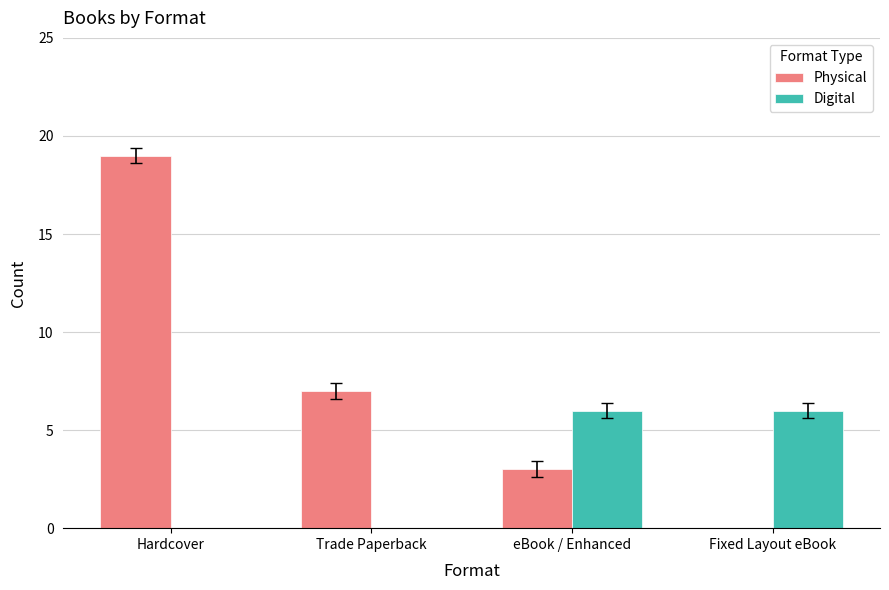

What is the sum of all Physical values?

29